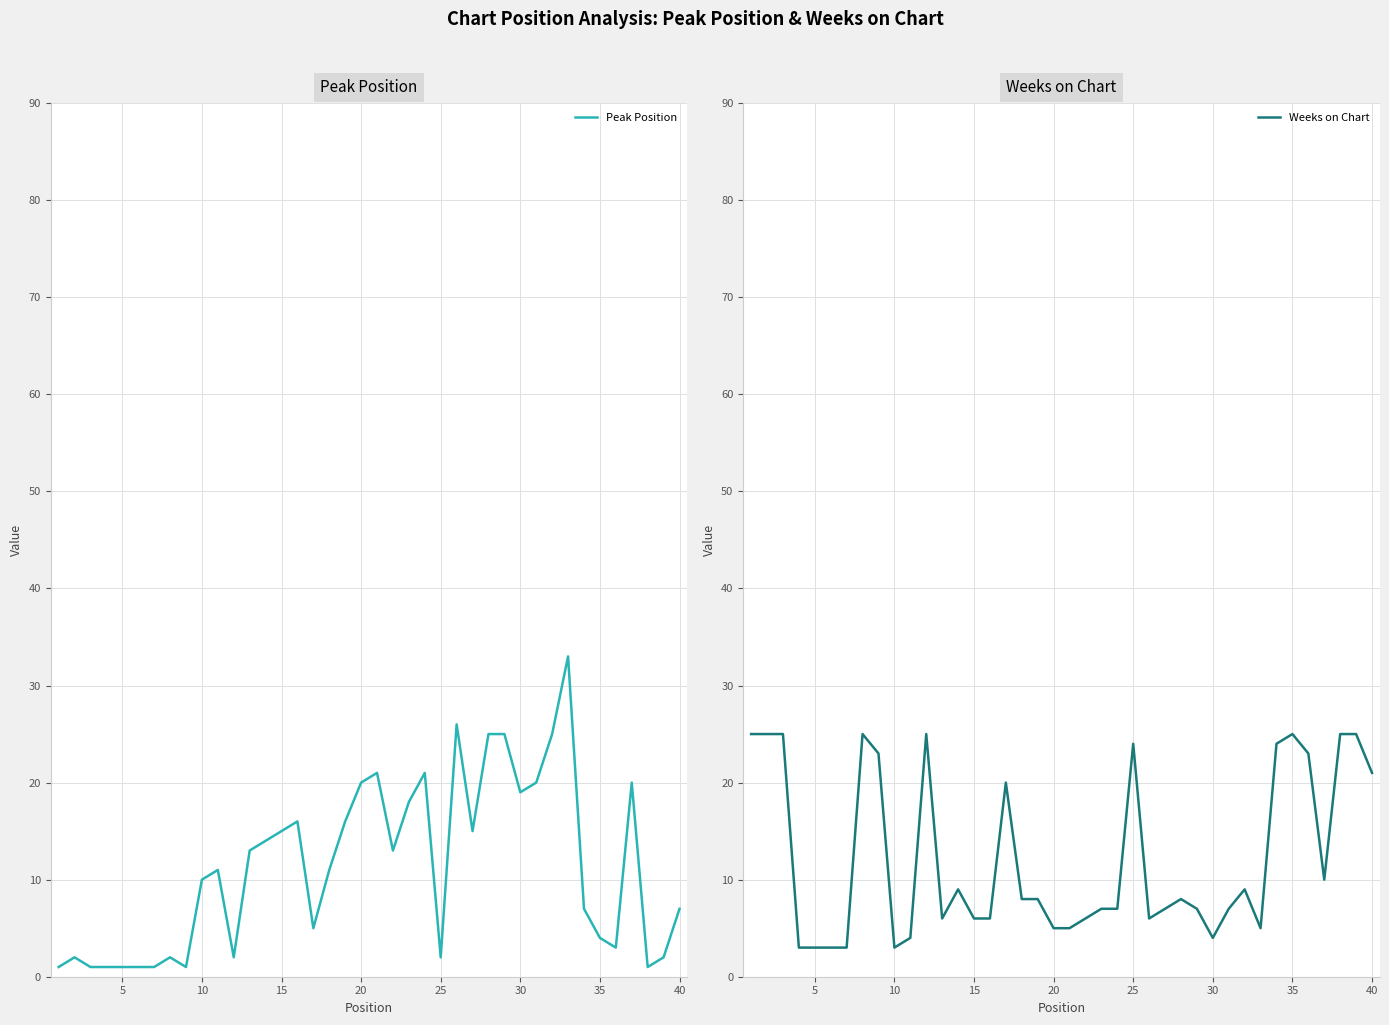

What is the highest value of the Peak Position series?

33